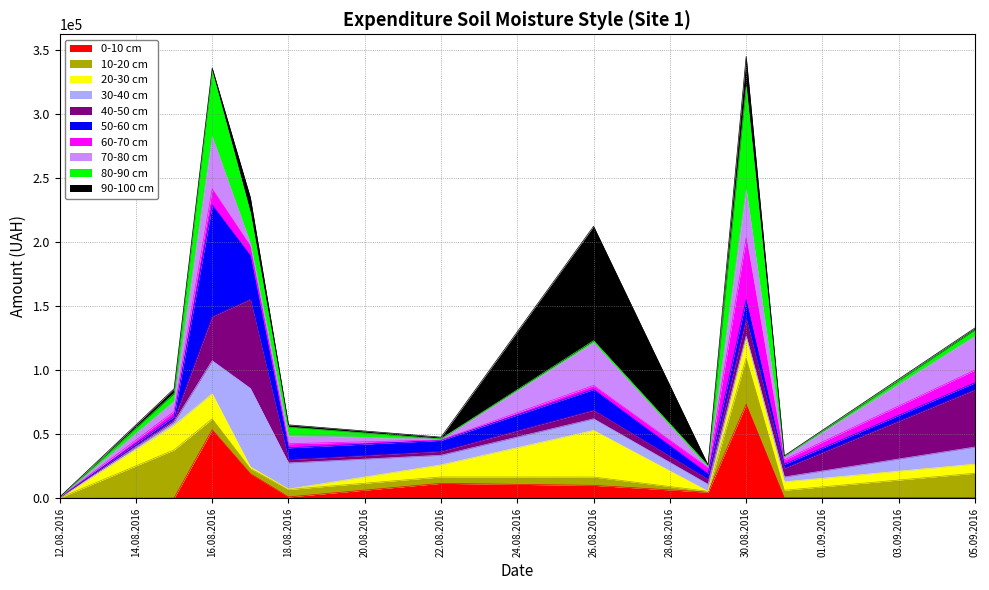

Does the chart have visible grid lines?

Yes